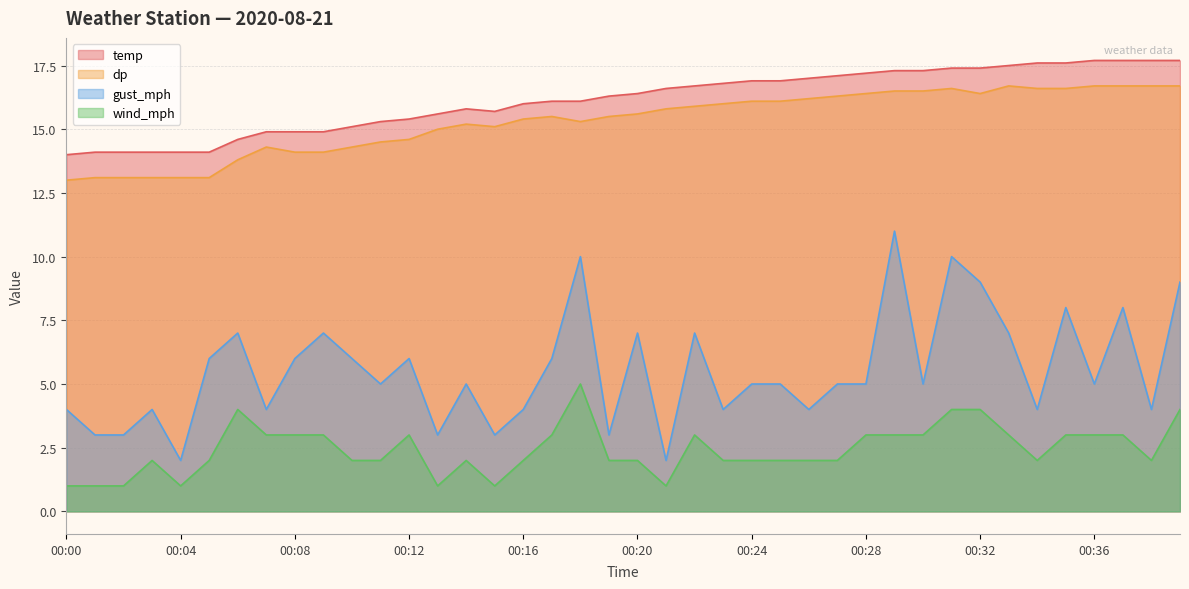

How many lines are shown in the chart?

4